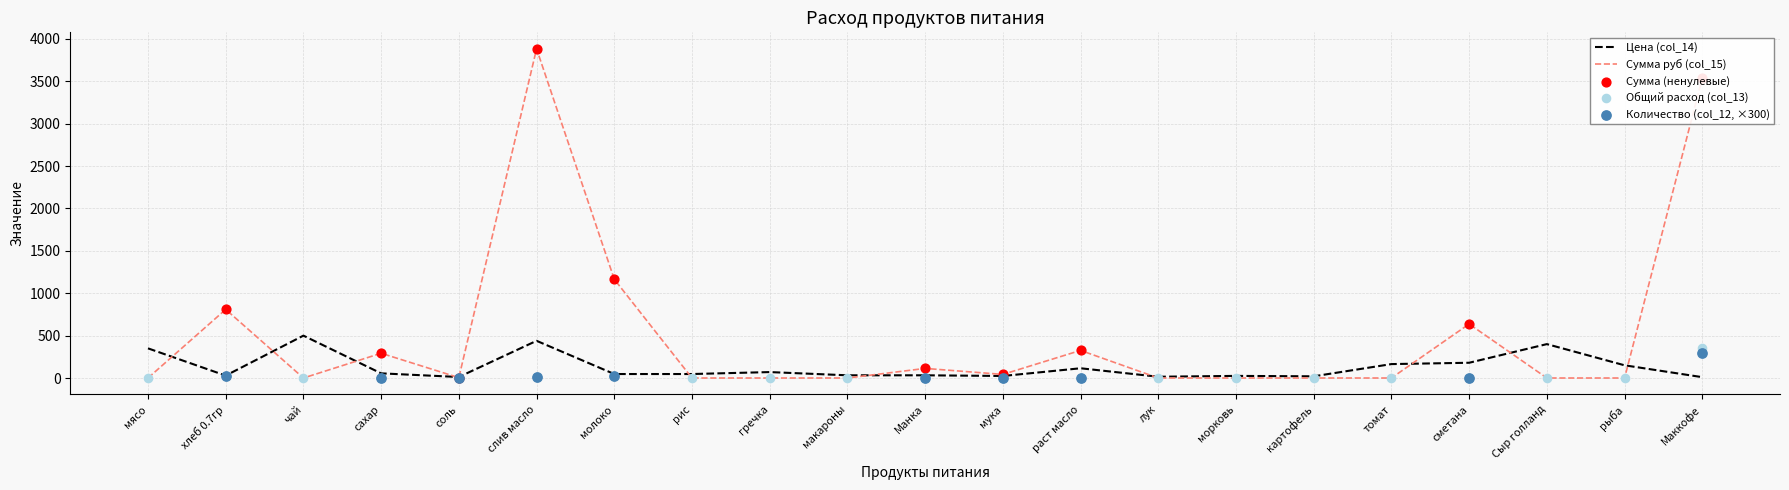

What is the total value across all series at морковь?

25.0